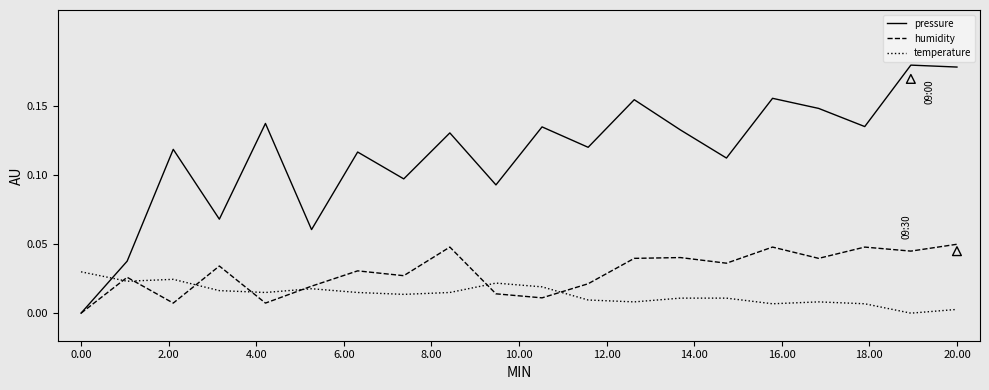

Which series has the widest spread of Y values?

pressure